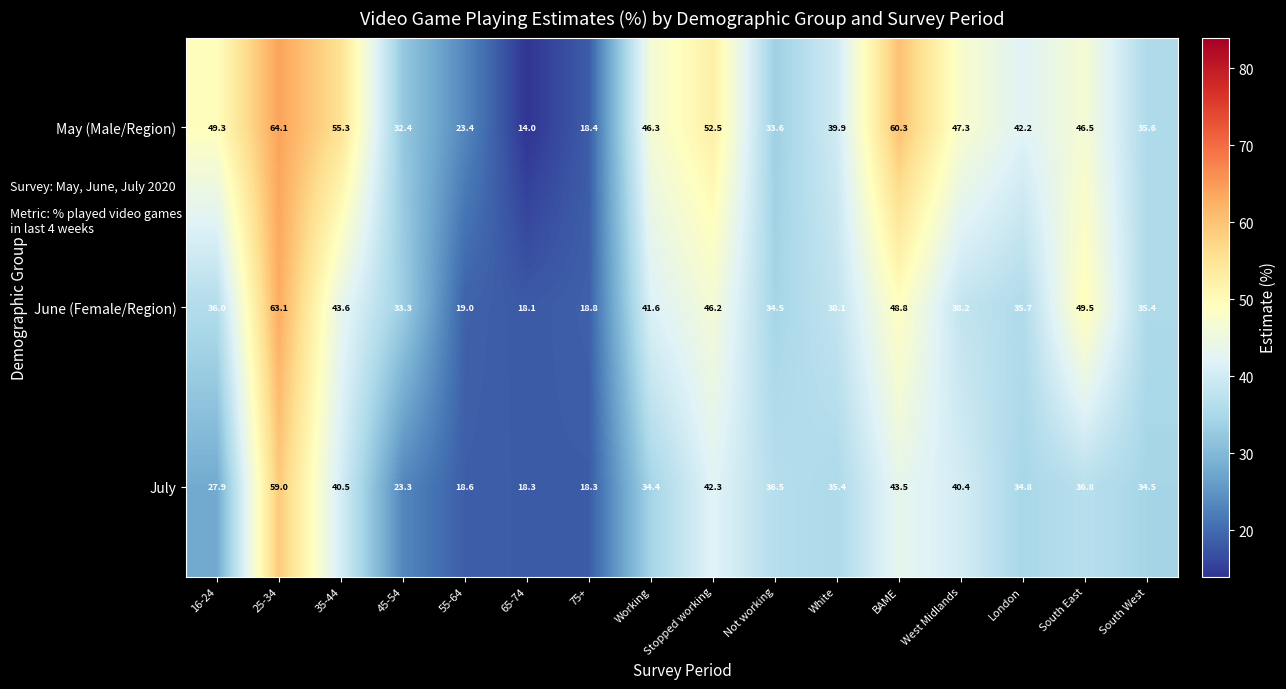

At which label does July first exceed 35?

25-34